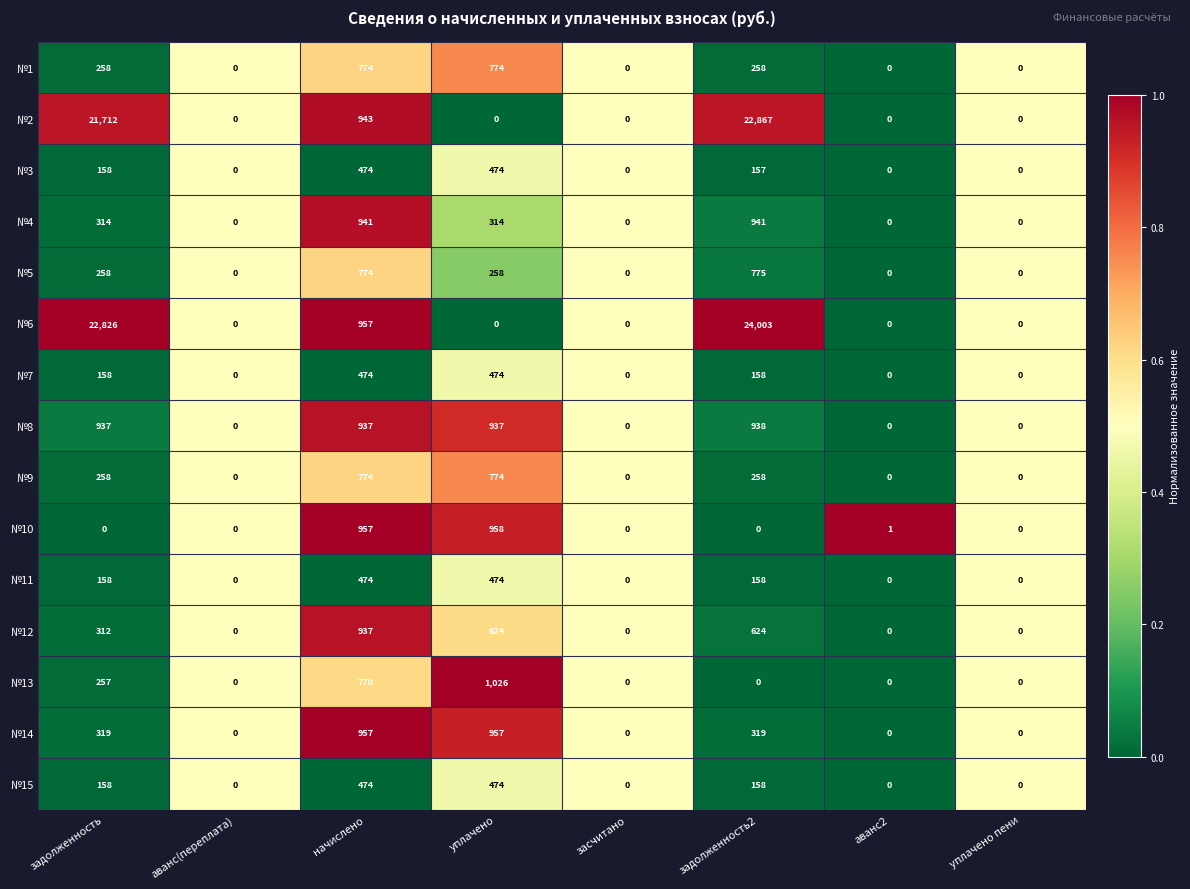

What is the difference between the maximum and minimum values in the №2 series?

22867